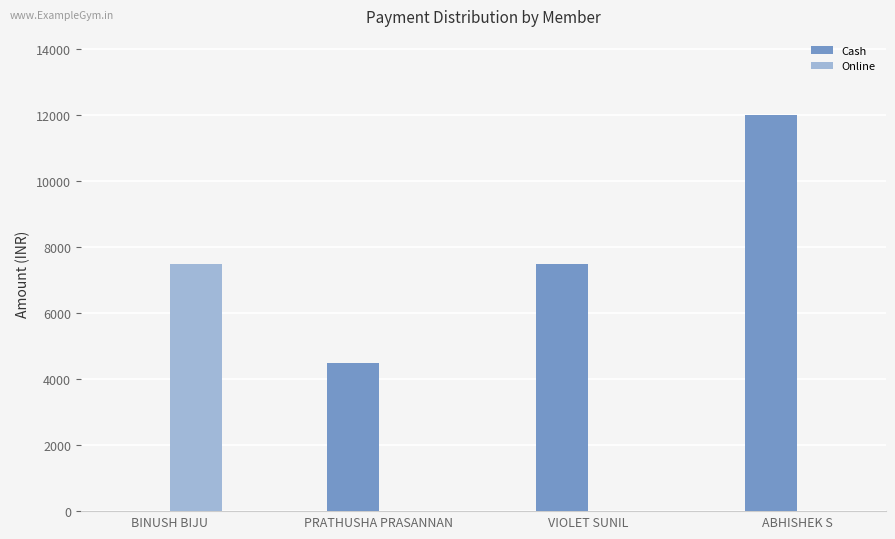

Is it true that Cash equals 12000 at ABHISHEK S?

True